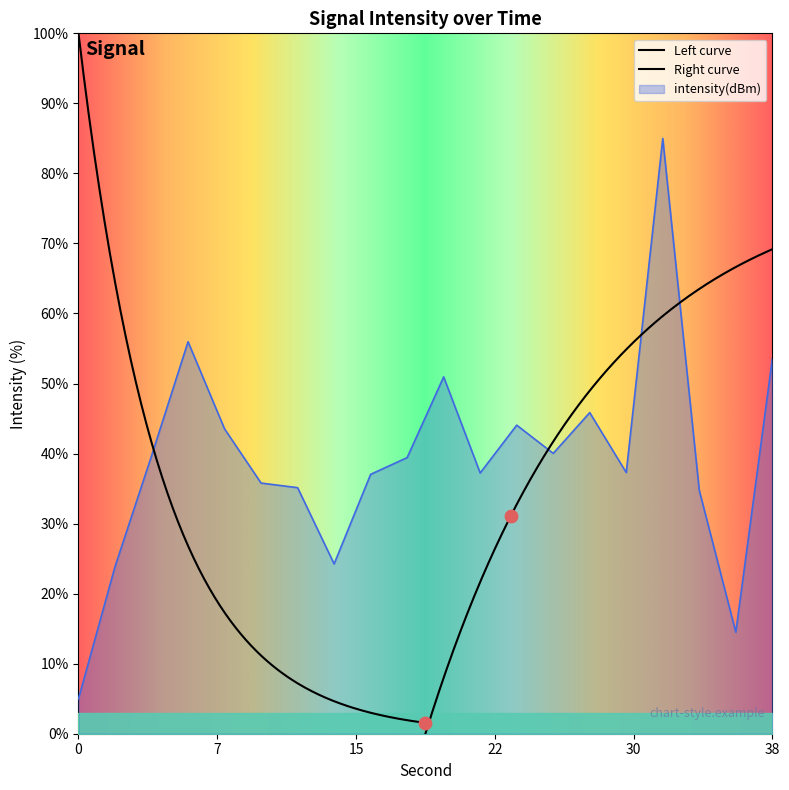

Between 8 and 10, which is larger?

8